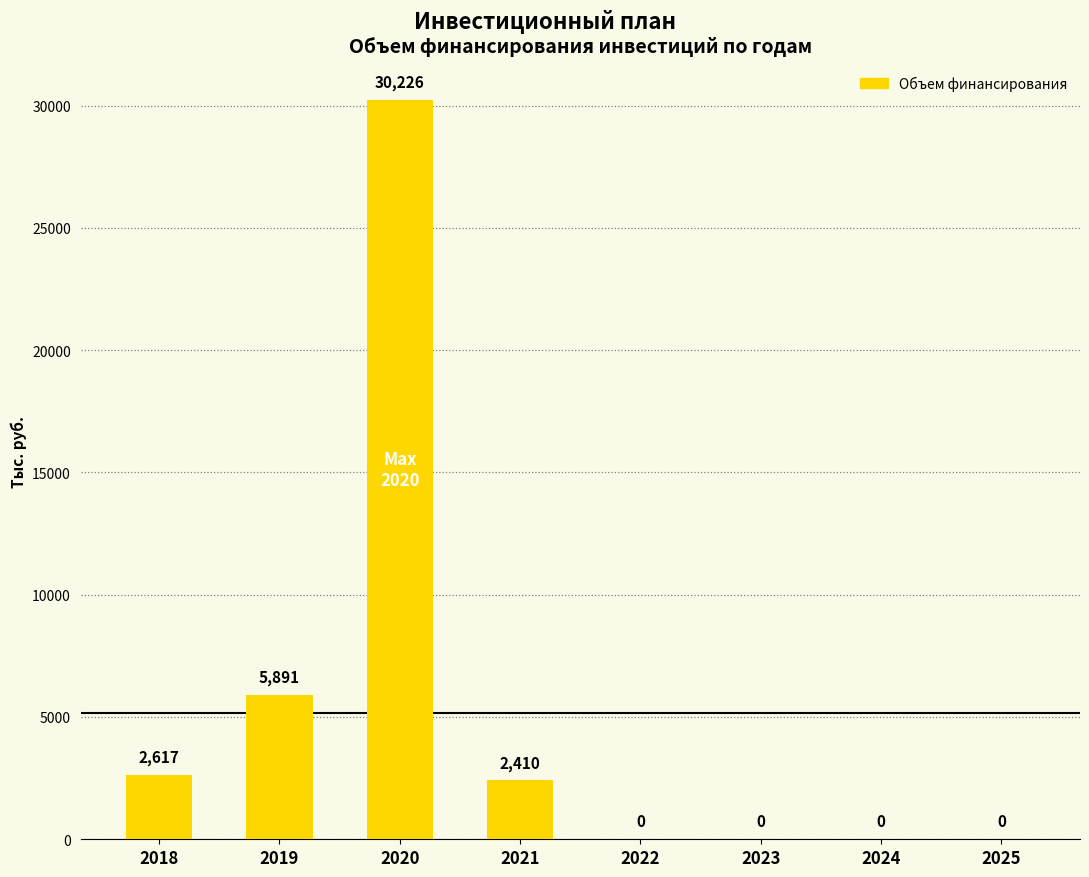

What is the maximum value shown in the chart?

30225.8